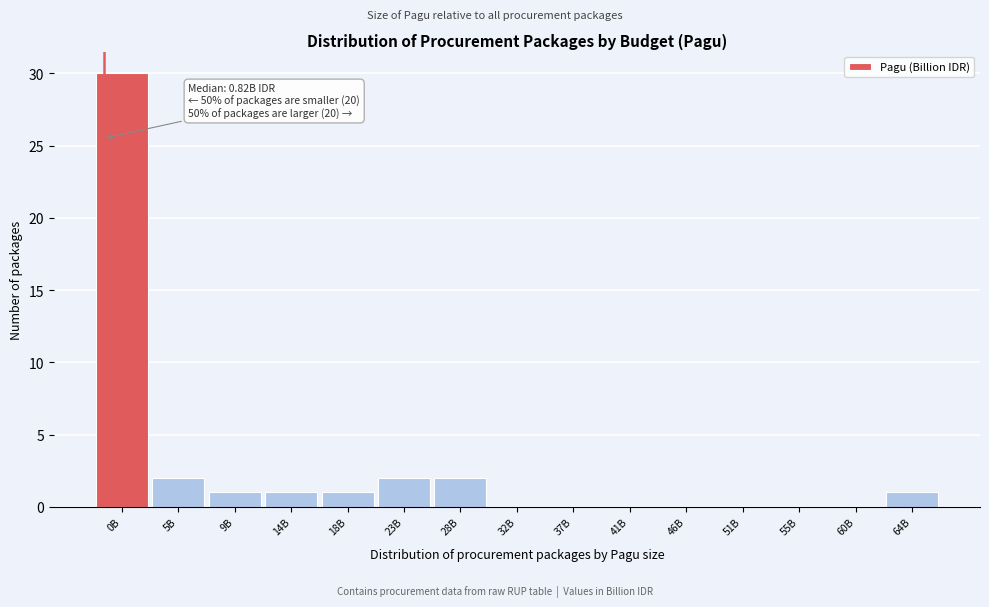

Reading left to right, transcribe all the data shown in this chart.

0B=30	5B=2	9B=1	14B=1	18B=1	23B=2	28B=2	32B=0	37B=0	41B=0	46B=0	51B=0	55B=0	60B=0	64B=1